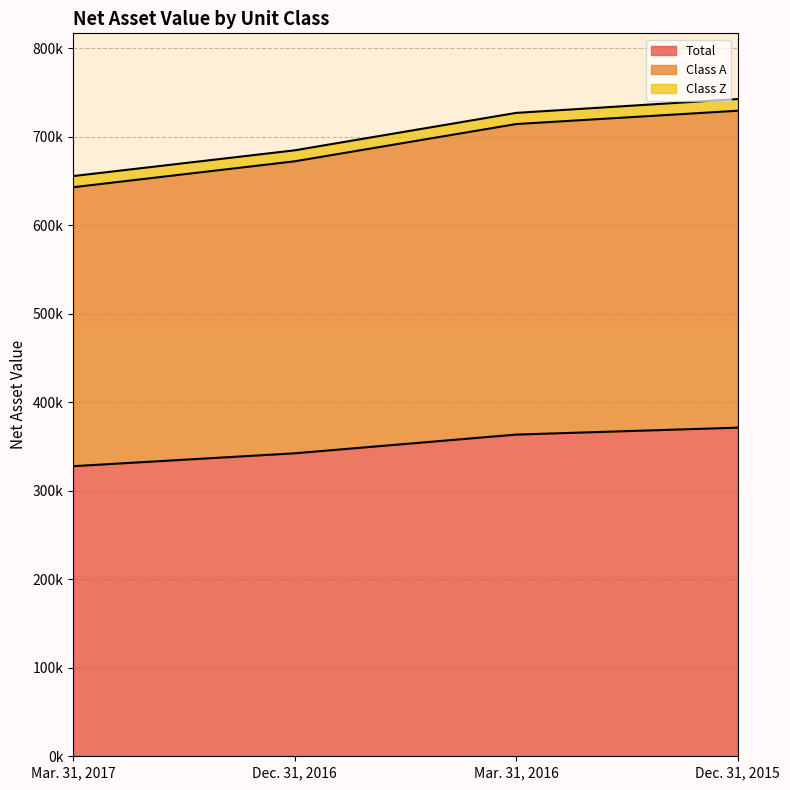

What is the difference between the Mar. 31, 2017 values at Class A and Total?

12607.9